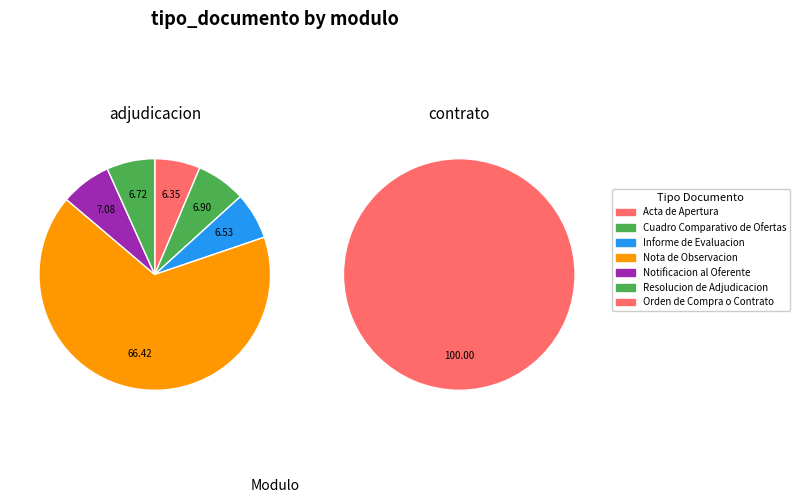

Is it true that Resolucion de Adjudicacion is 20% of the pie?

False